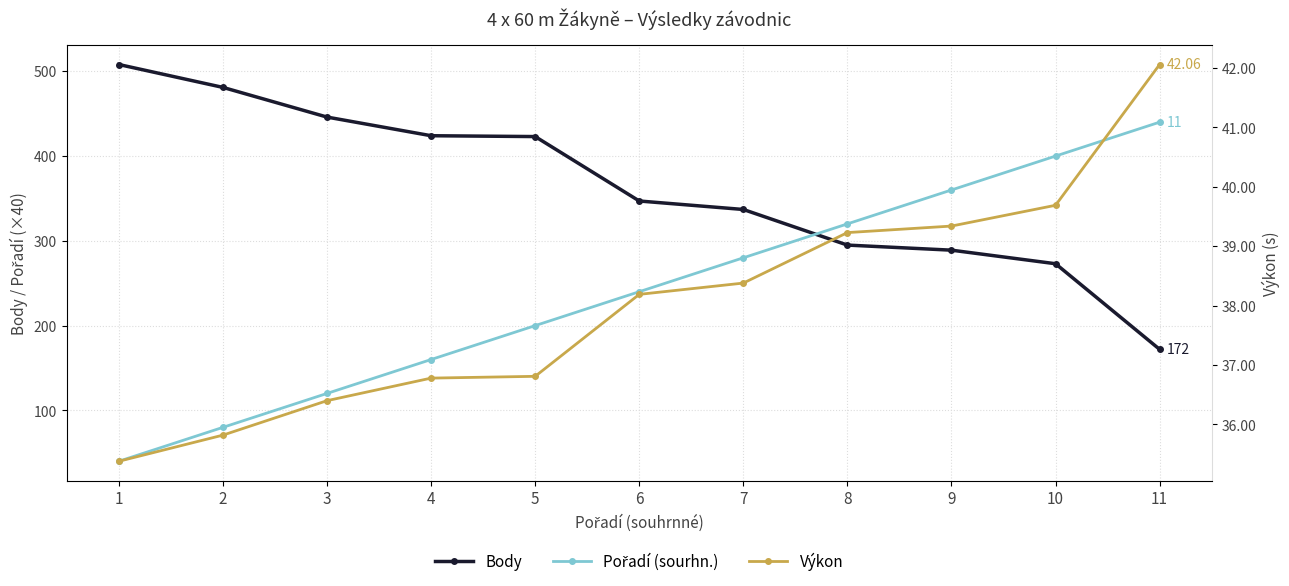

Is it true that Pořadí (sourhn.) equals 240.0 at 6?

True